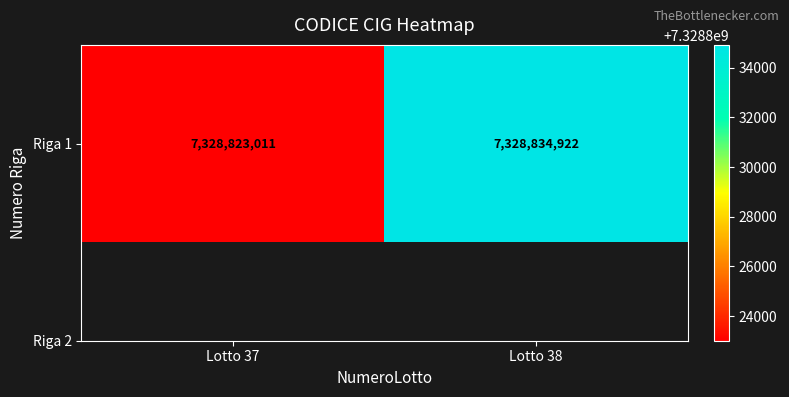

What is the sum of the values at Lotto 37 and Lotto 38?

14657657933